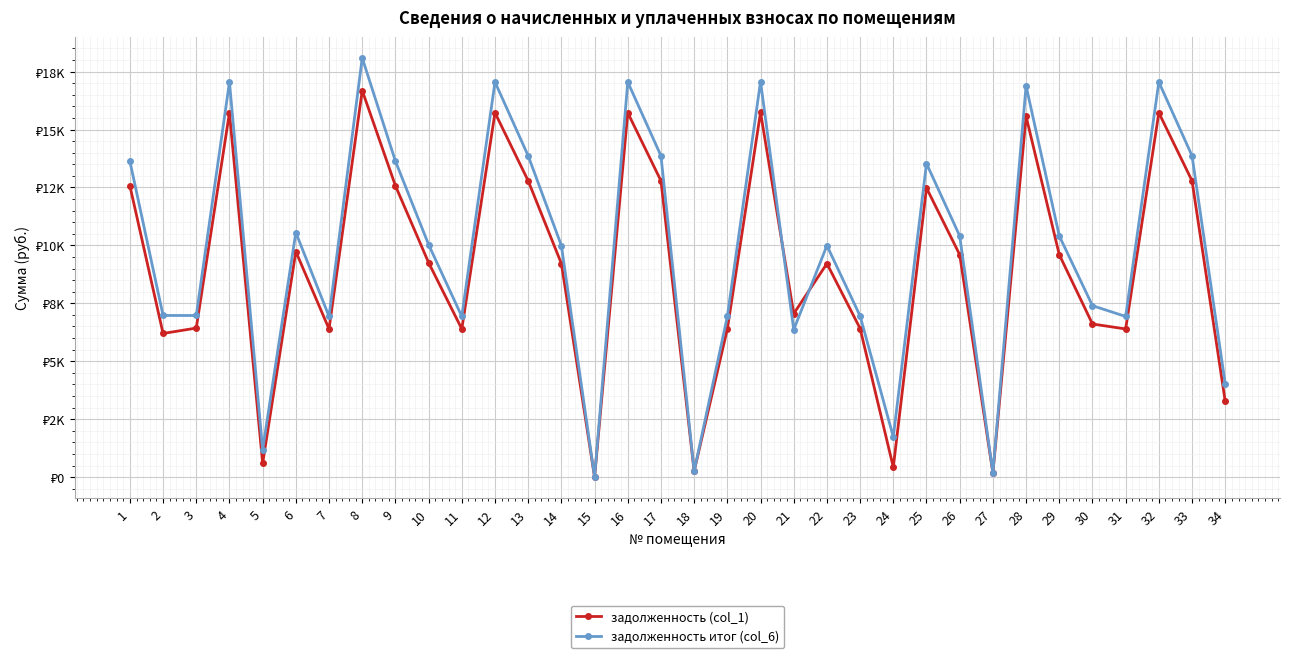

What are all the series names shown in the legend?

задолженность (col_1), задолженность итог (col_6)